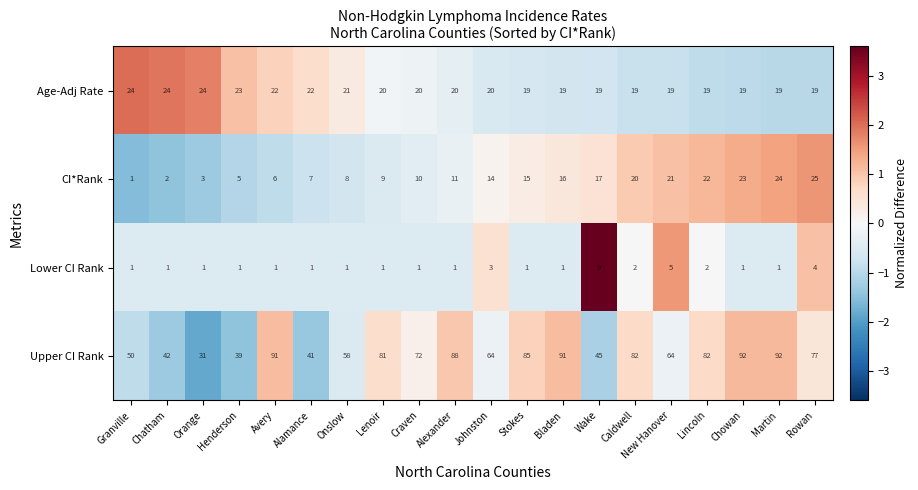

True or false: Upper CI Rank has a value of 27 at Granville.

False